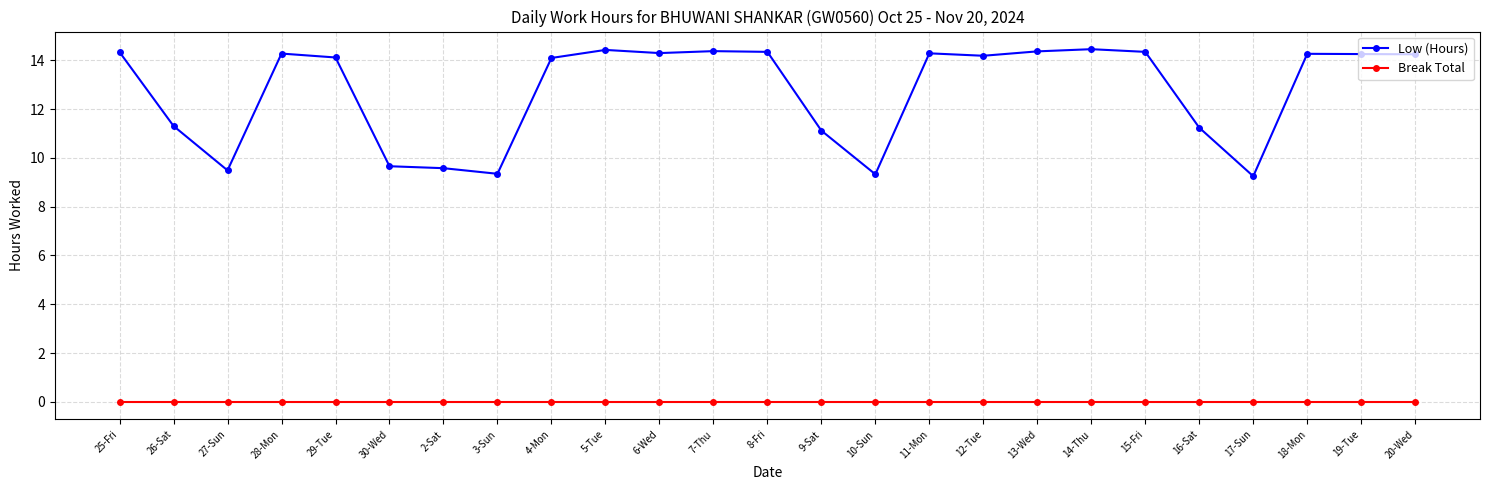

Rank the series by their maximum value, from lowest to highest.

Break Total, Low (Hours)